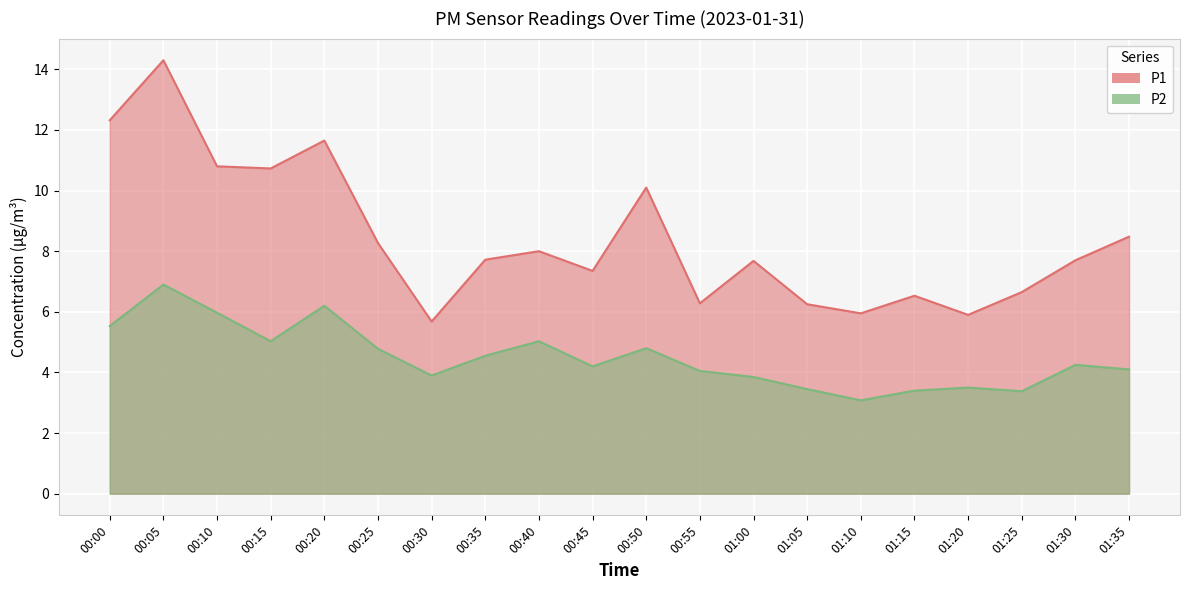

Is it true that P1 equals 13.7 at 00:40?

False